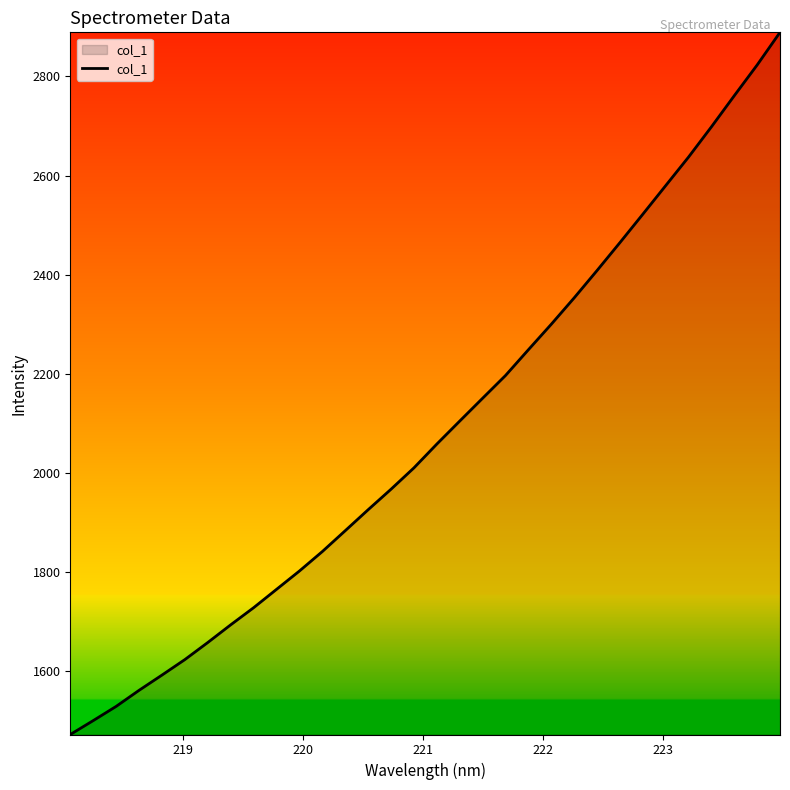

What is the smallest value displayed?

1471.9